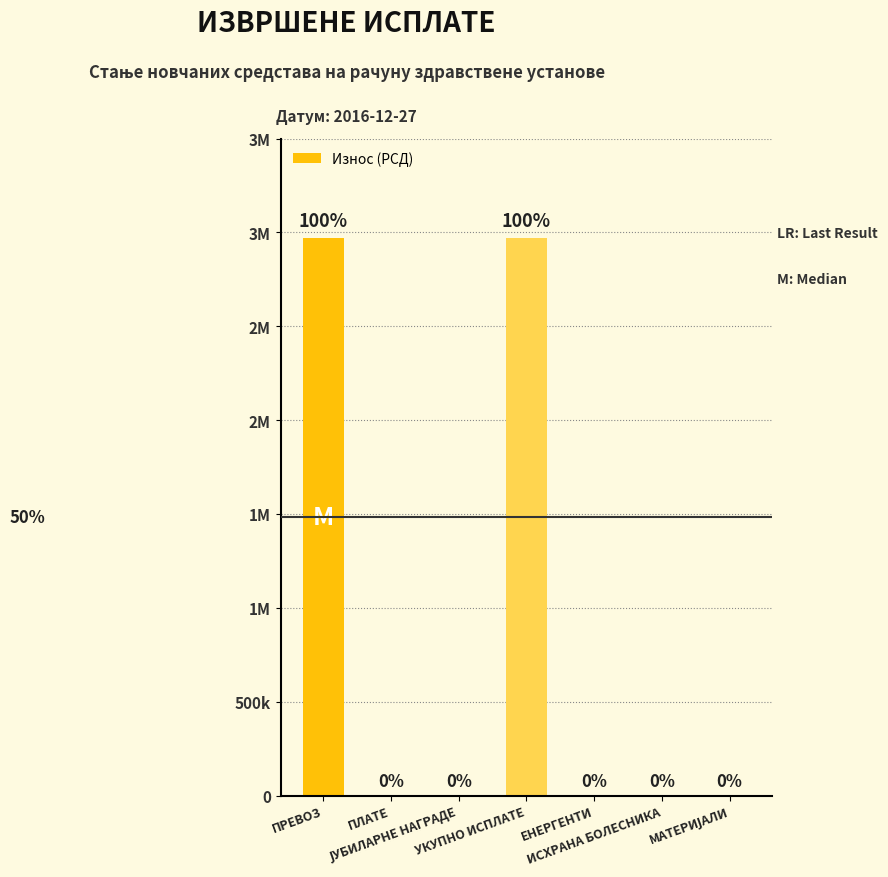

What is the change in value from ПРЕВОЗ to ЈУБИЛАРНЕ НАГРАДЕ?

-2968651.8